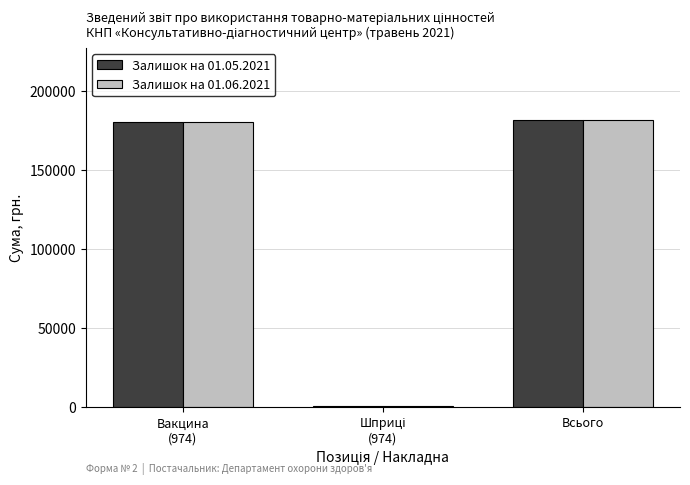

At how many categories does at least one series exceed 100737?

2